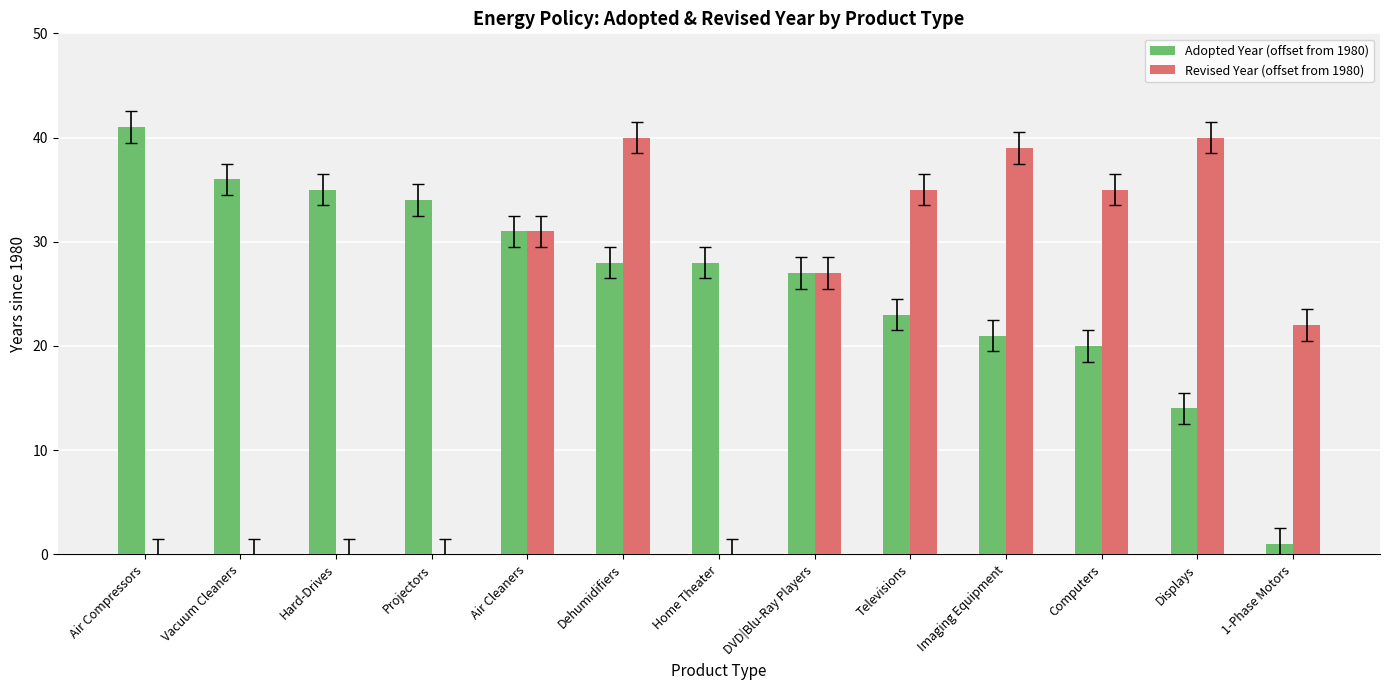

Between Air Compressors and Dehumidifiers, which series saw the biggest shift?

Revised Year (offset from 1980)